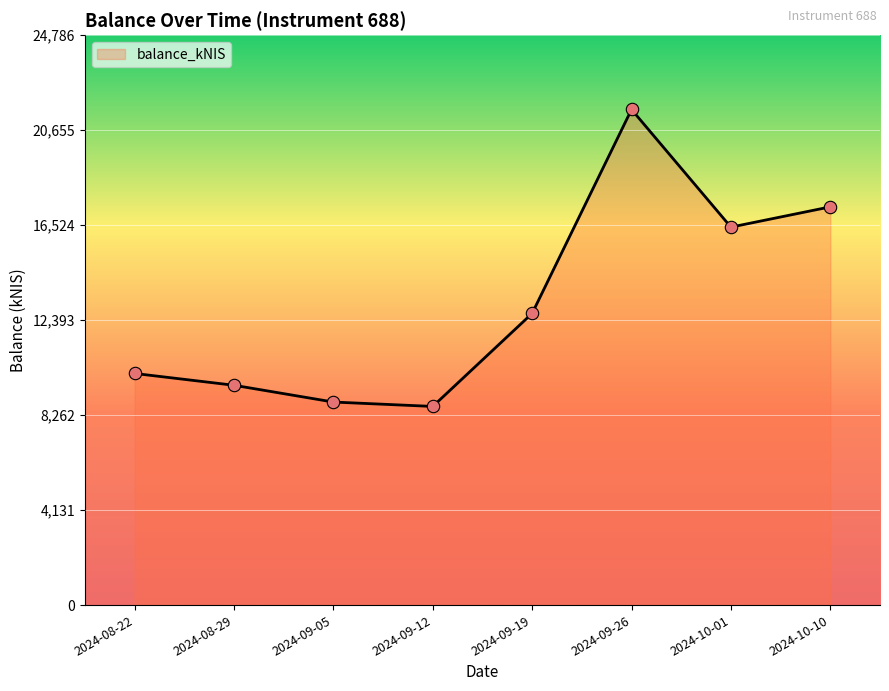

What is the ratio of the value at 2024-09-12 to the value at 2024-08-22?

0.9